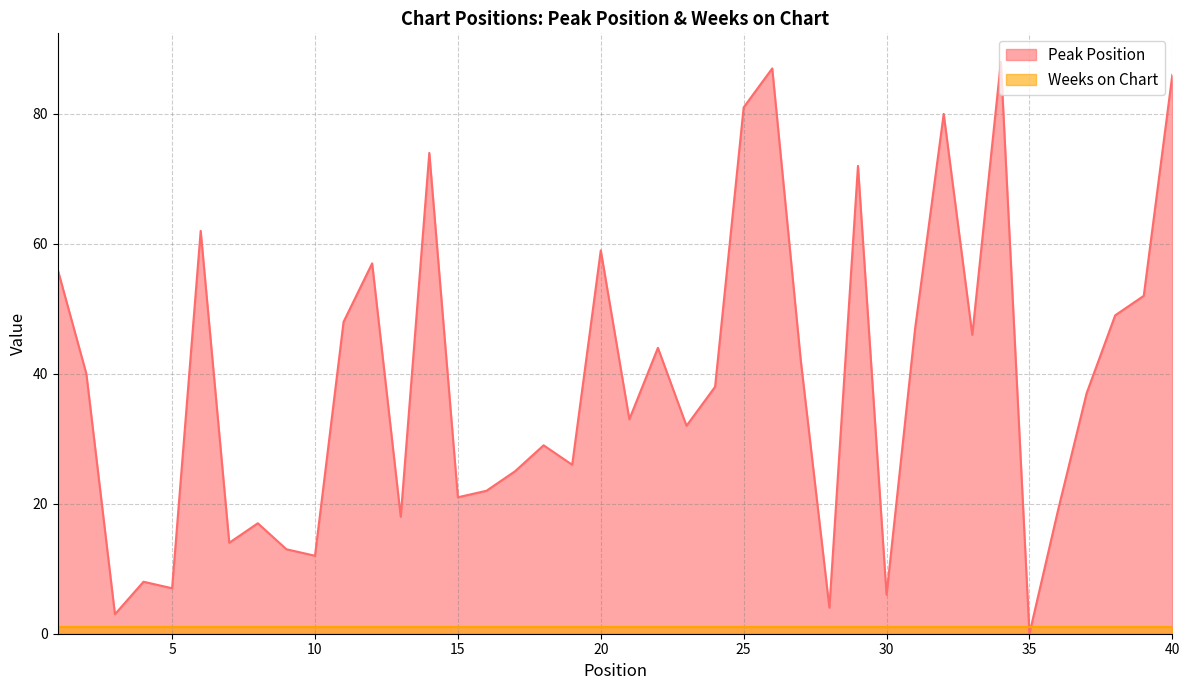

What is the change in value from 8 to 36?

+2